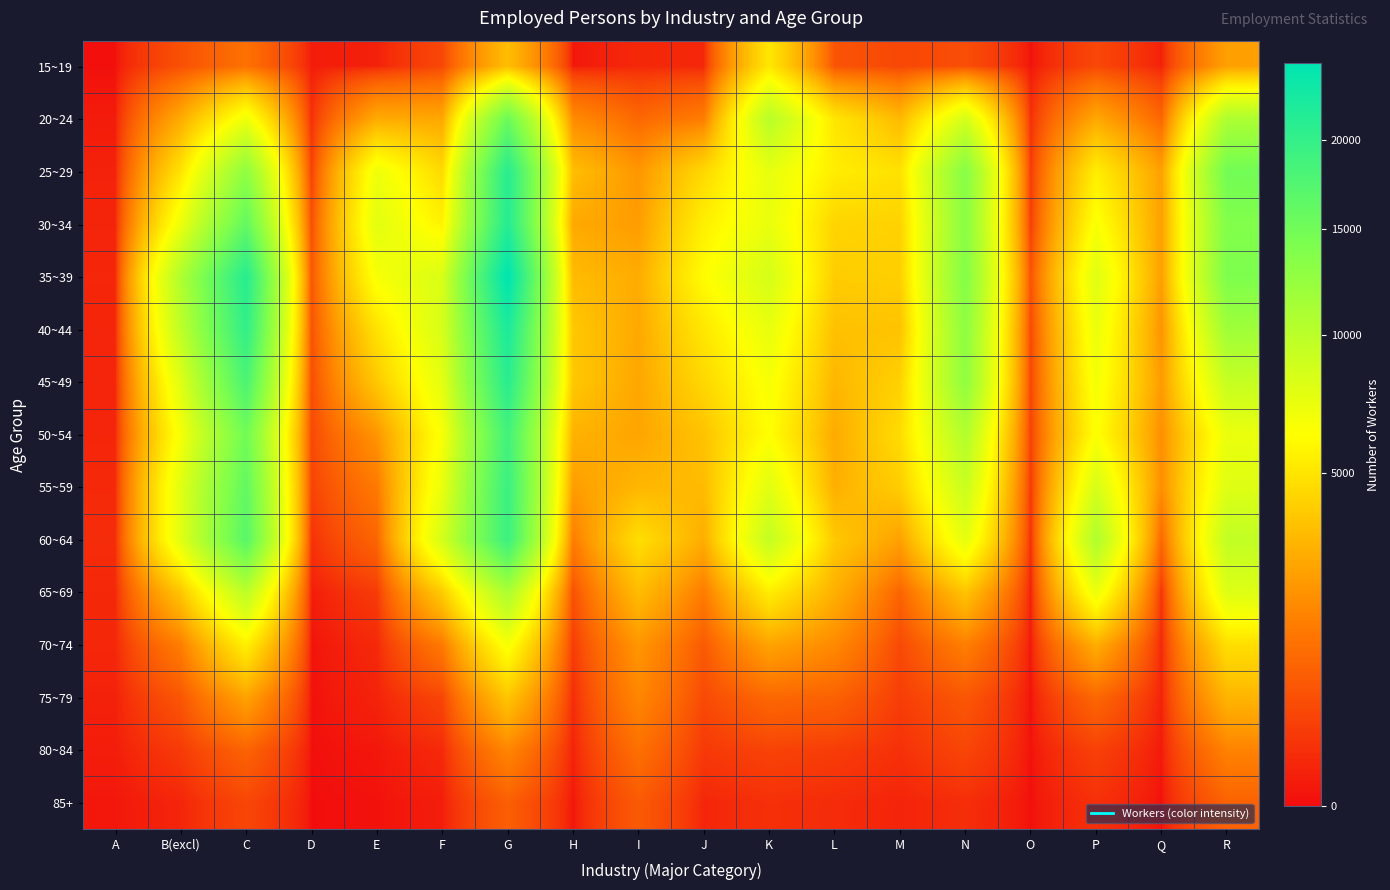

Between G and M, which is larger?

G